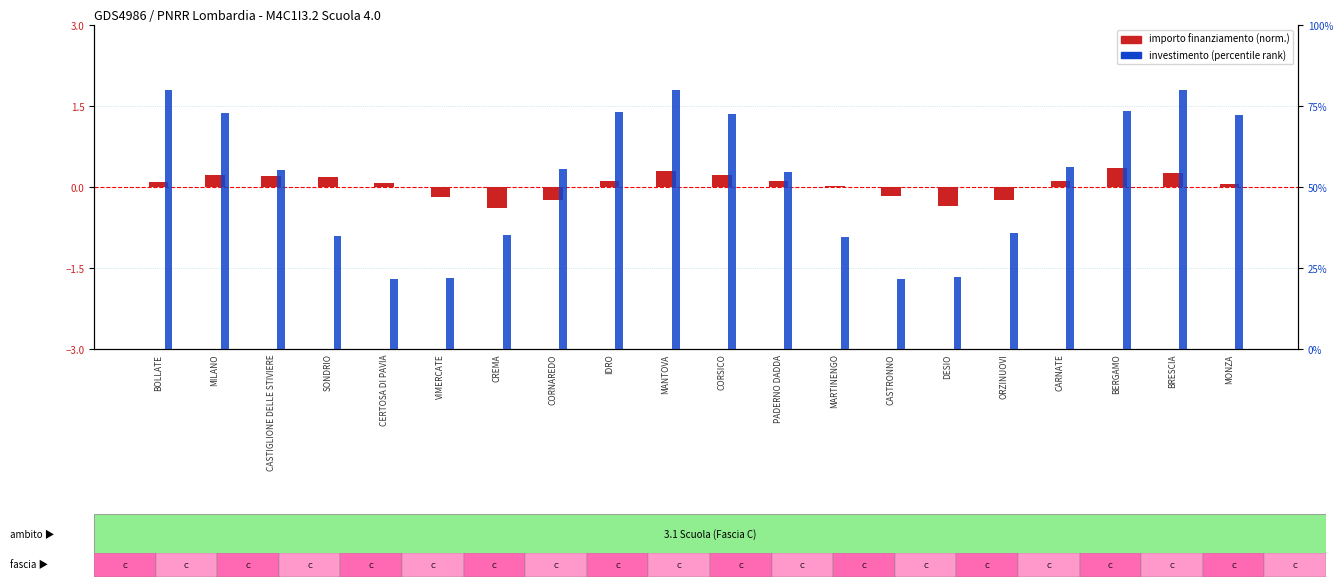

How many values in the importo finanziamento series are below 0?

6